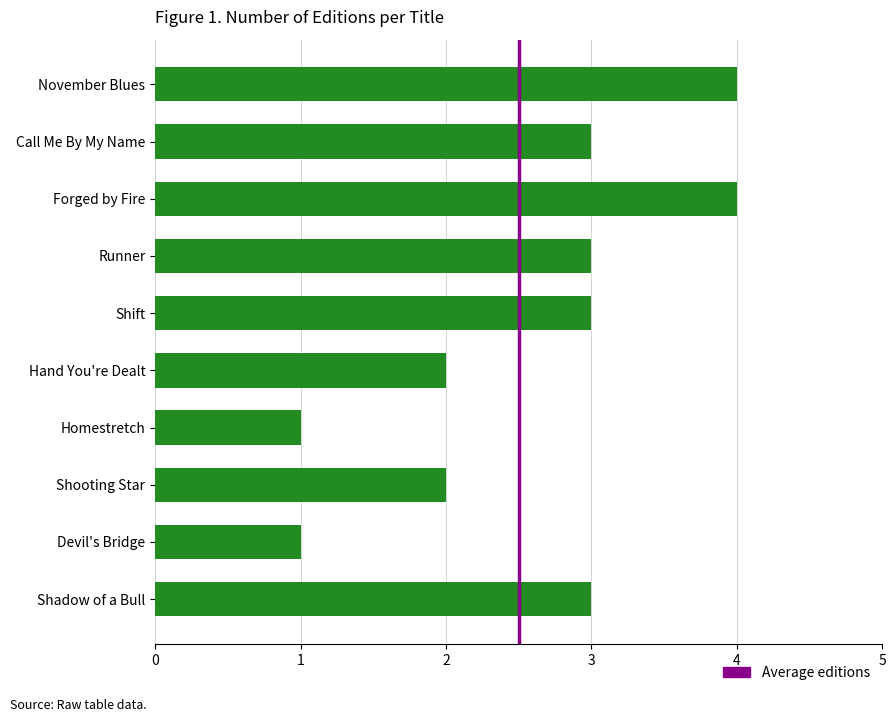

What is the greatest value displayed?

4